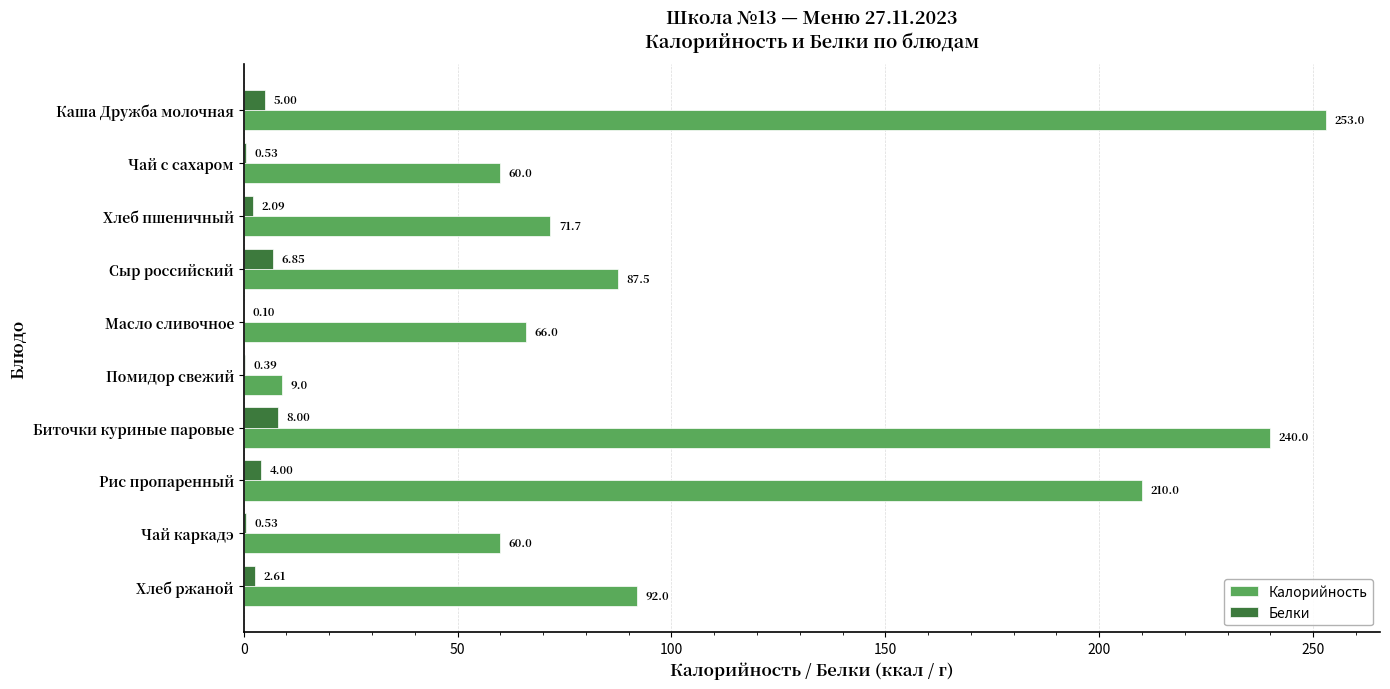

What is the sum of the Белки values at Хлеб пшеничный and Сыр российский?

8.9